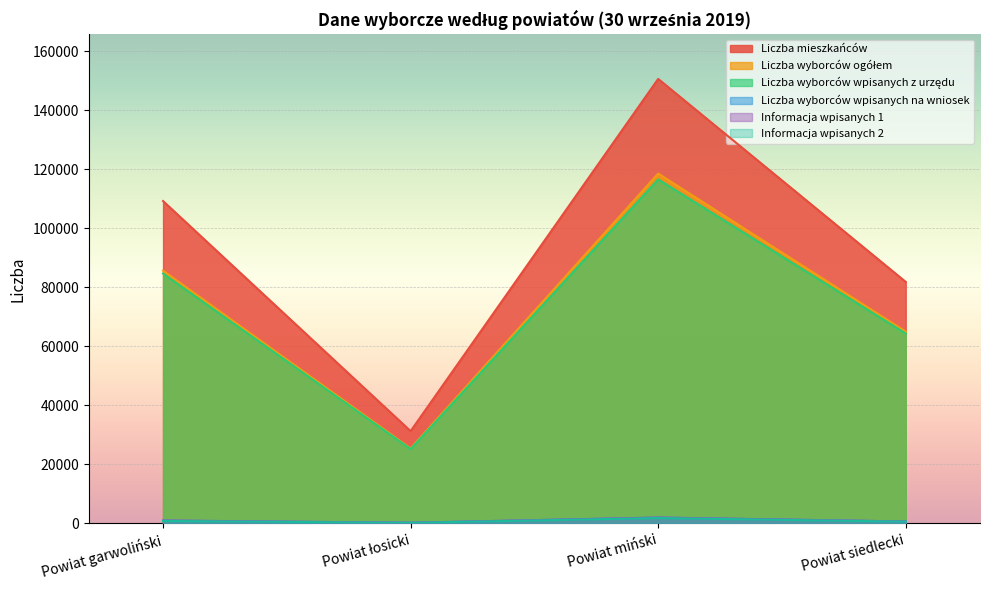

Reading right to left, extract all data points from this chart.

Liczba mieszkańców: Powiat siedlecki=81886	Powiat miński=150710	Powiat łosicki=31291	Powiat garwoliński=109300
Liczba wyborców ogółem: Powiat siedlecki=65032	Powiat miński=118613	Powiat łosicki=25444	Powiat garwoliński=85685
Liczba wyborców wpisanych z urzędu: Powiat siedlecki=64381	Powiat miński=116625	Powiat łosicki=25216	Powiat garwoliński=84704
Liczba wyborców wpisanych na wniosek: Powiat siedlecki=651	Powiat miński=1988	Powiat łosicki=228	Powiat garwoliński=981
Informacja wpisanych 1: Powiat siedlecki=652	Powiat miński=1985	Powiat łosicki=227	Powiat garwoliński=978
Informacja wpisanych 2: Powiat siedlecki=596	Powiat miński=1823	Powiat łosicki=190	Powiat garwoliński=838